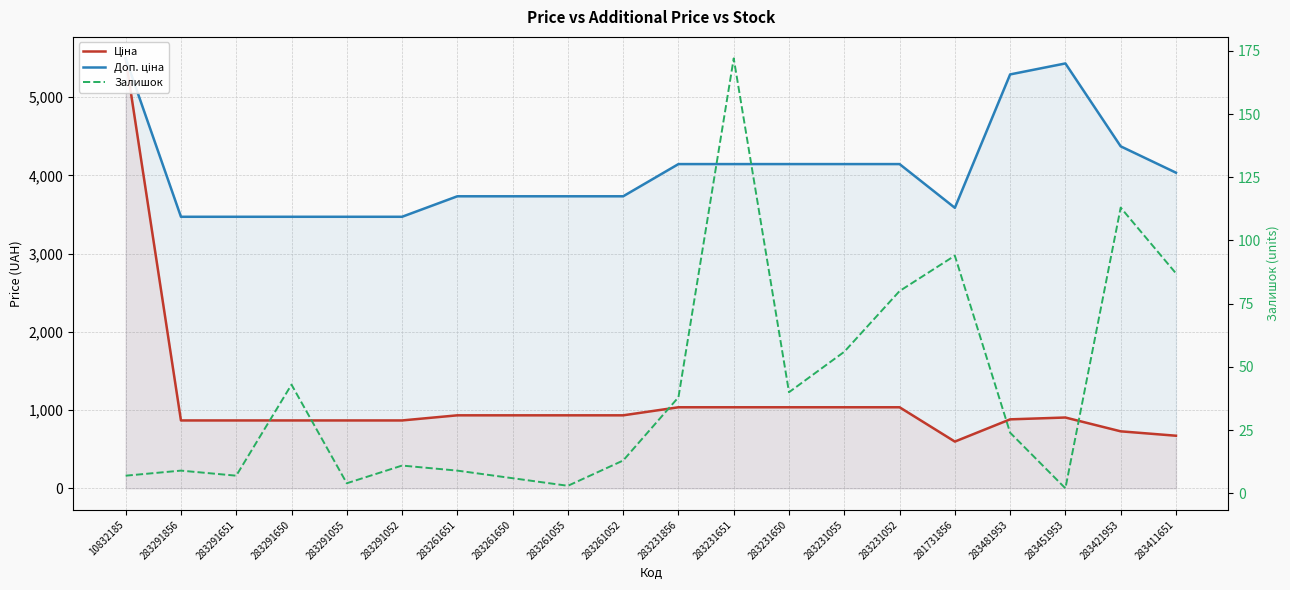

Count the number of data series in this chart.

3